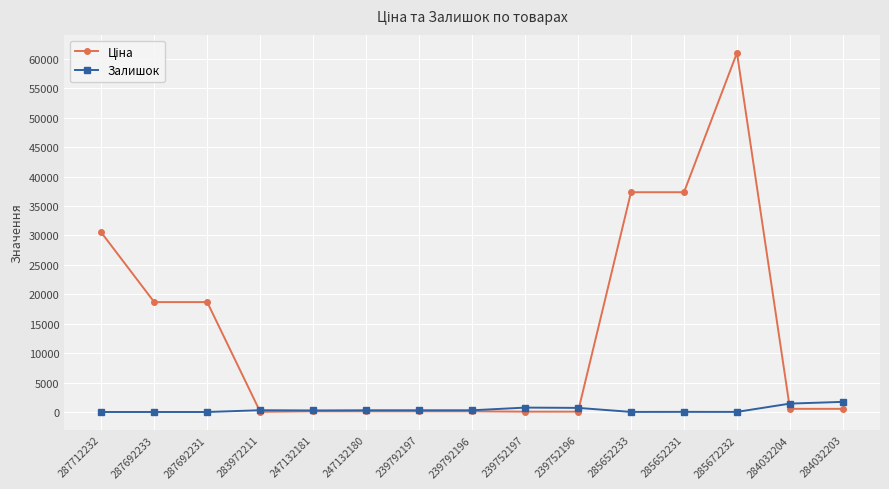

At which category is the sum across all series the highest?

285672232